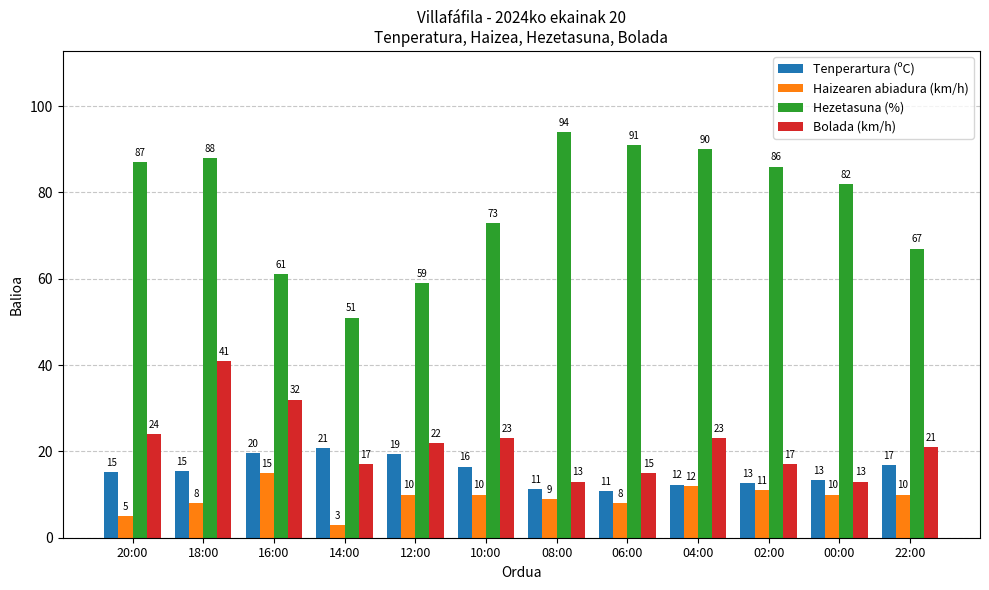

At which category is the sum across all series the highest?

18:00